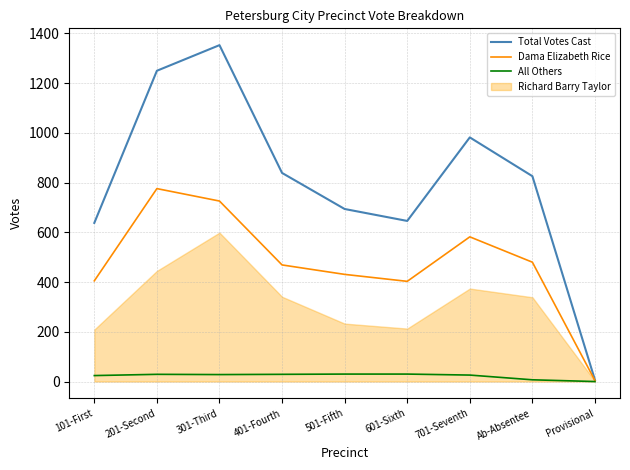

At which label is Total Votes Cast closest to 679?

501-Fifth